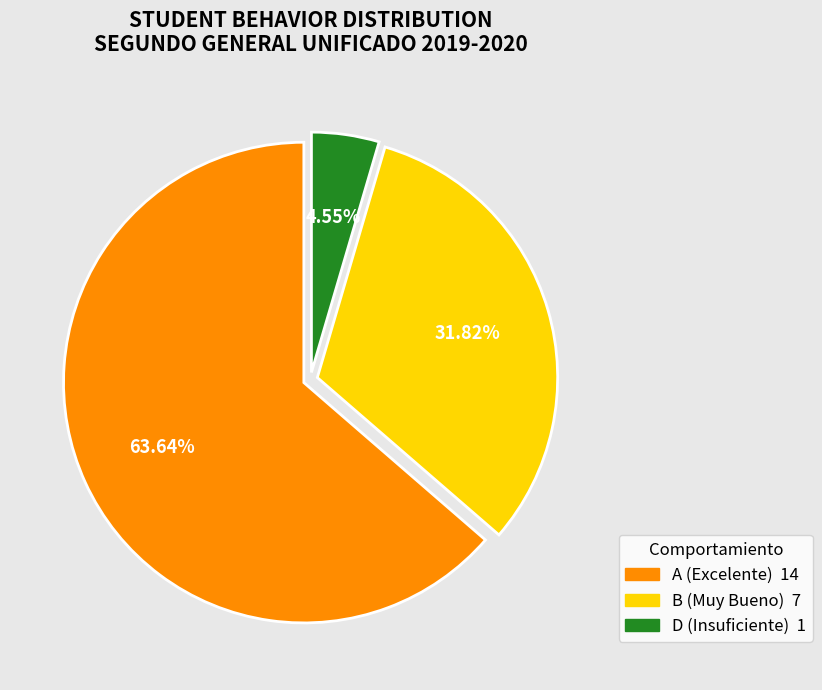

Is there a majority slice in this chart?

Yes